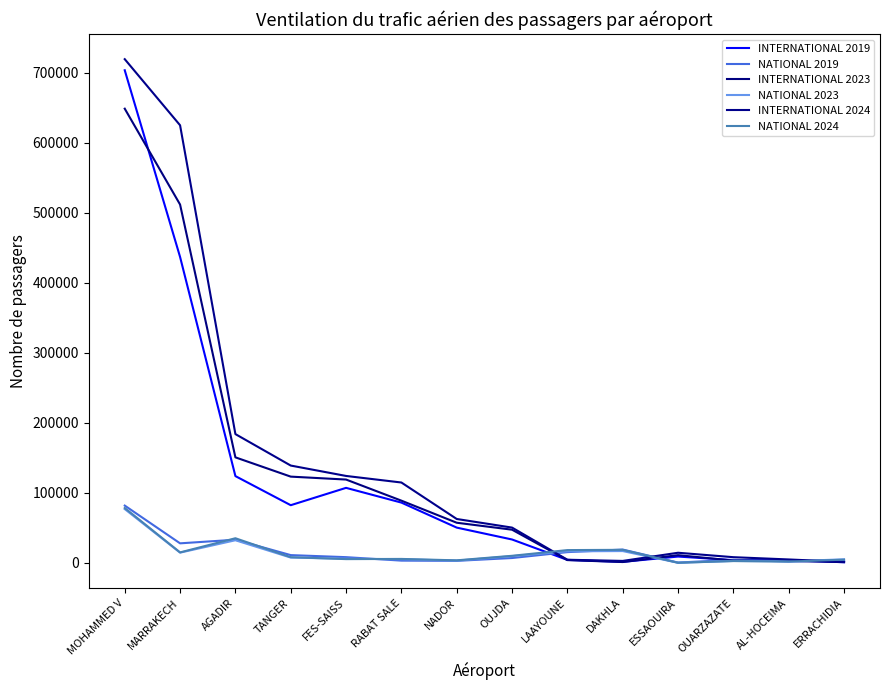

What is the average value of the INTERNATIONAL 2019 series?

117521